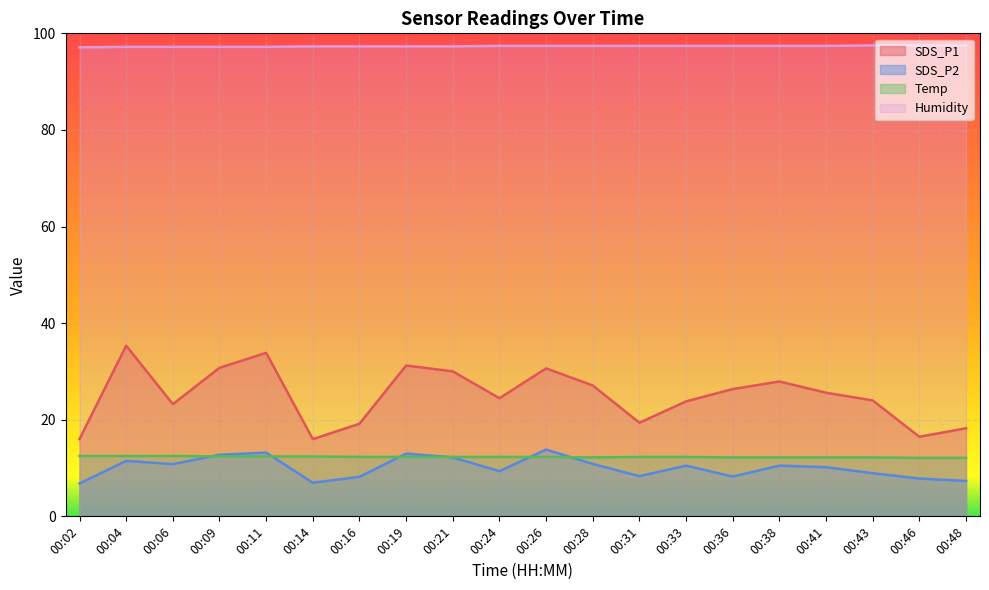

List the labels in order of Humidity value, largest first.

00:43, 00:46, 00:48, 00:24, 00:26, 00:28, 00:31, 00:33, 00:36, 00:38, 00:41, 00:14, 00:16, 00:19, 00:21, 00:04, 00:06, 00:09, 00:11, 00:02